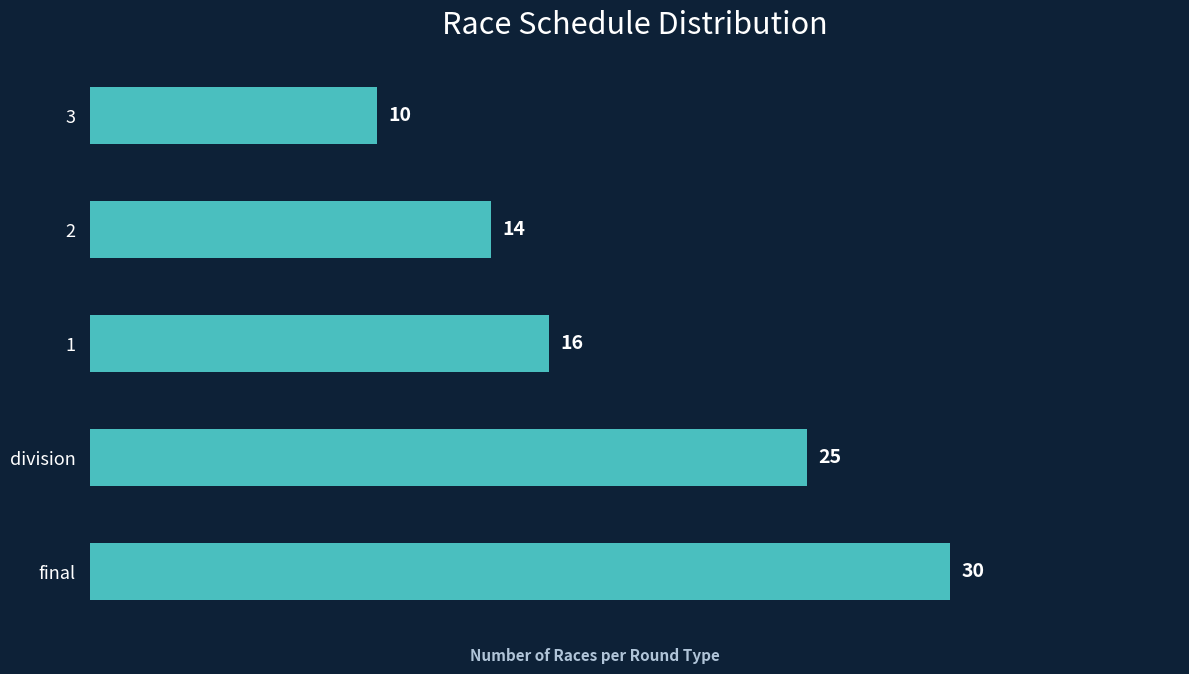

Are the bars grouped side by side (vs. stacked)?

No